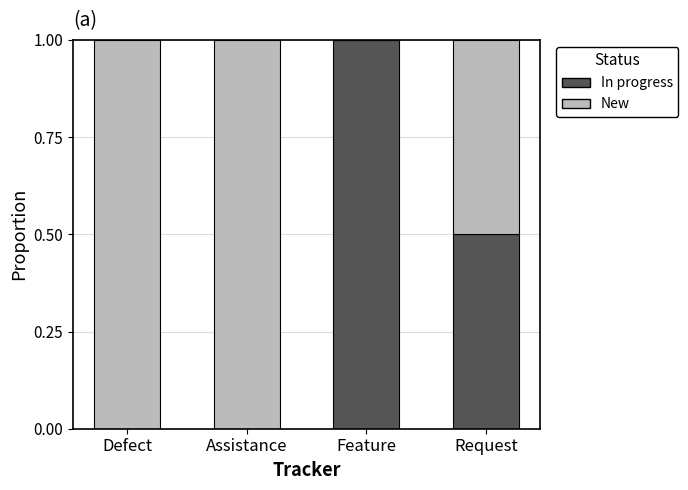

What is the total value across all series at Defect?

1.0